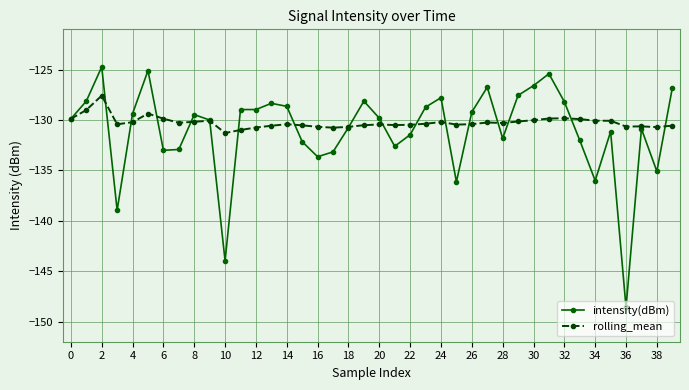

Which series has the widest spread of values?

intensity(dBm)